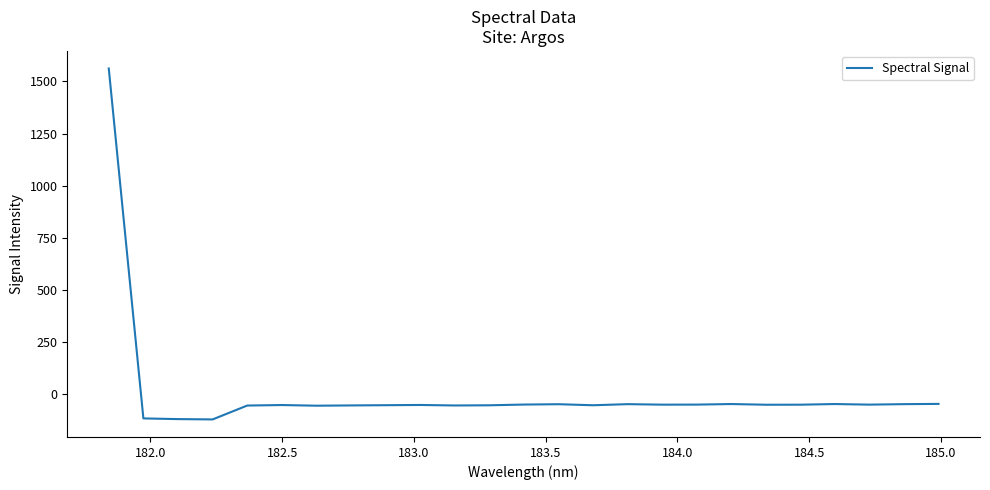

What is the average value?

4.7